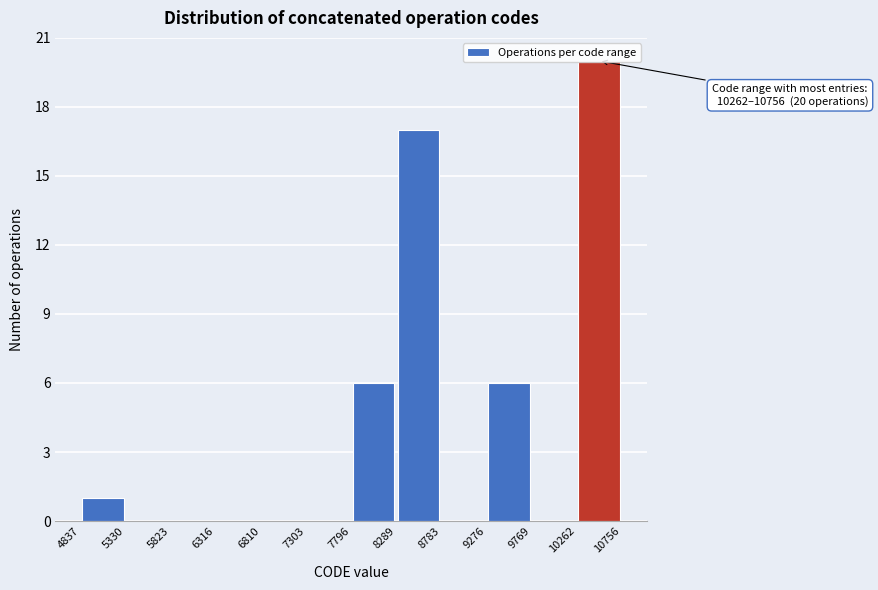

Which range on the x-axis has the tallest bar?

10262 to 10756